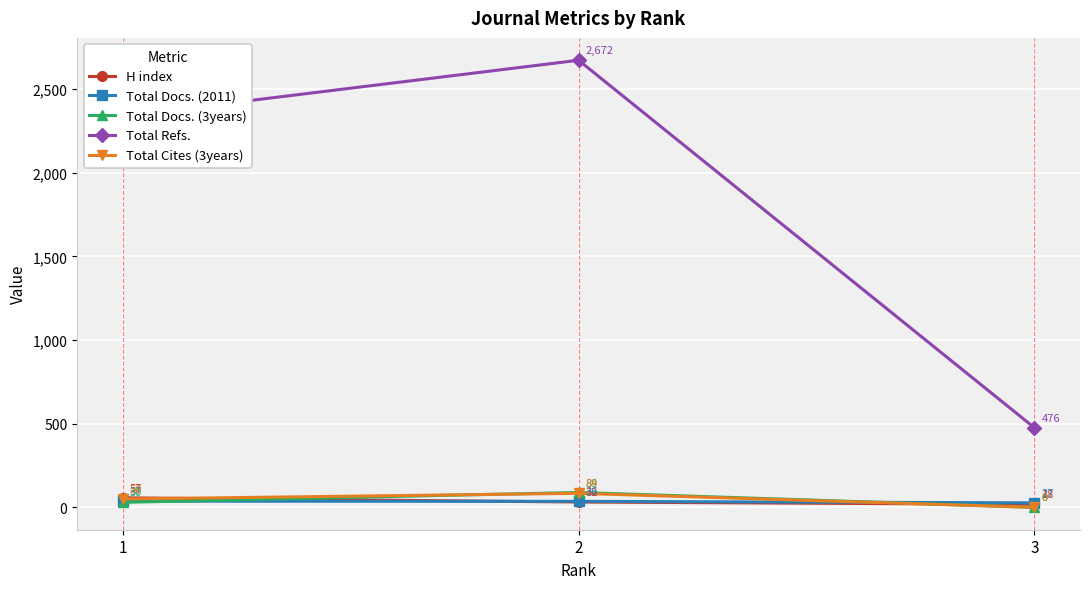

What is the maximum value for Total Docs. (2011)?

37